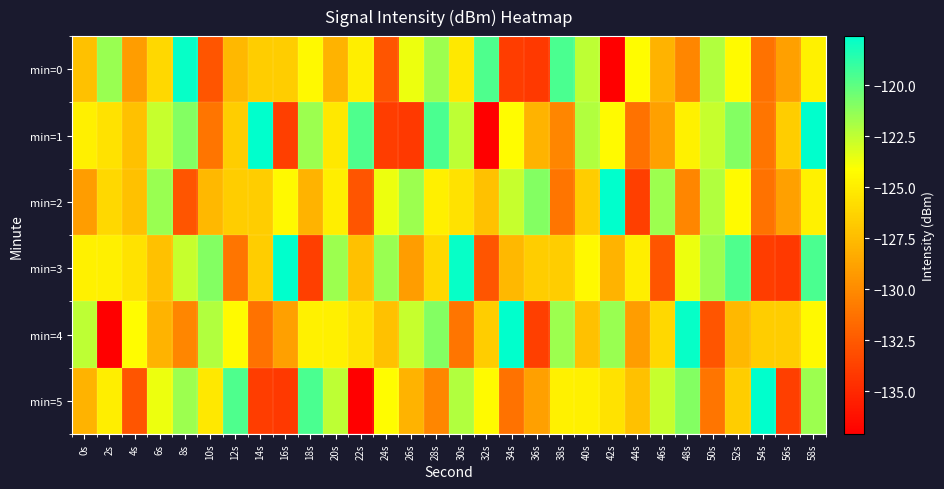

Reading left to right, what are all the values shown in this chart?

min=0: 0s=-127.2	2s=-121.5	4s=-129.1	6s=-126.1	8s=-117.8	10s=-132.7	12s=-127.7	14s=-126.6	16s=-126.6	18s=-124.4	20s=-127.9	22s=-125.0	24s=-132.7	26s=-123.6	28s=-121.6	30s=-125.3	32s=-119.6	34s=-133.9	36s=-134.2	38s=-119.6	40s=-122.4	42s=-137.1	44s=-124.2	46s=-128.0	48s=-130.2	50s=-122.1	52s=-124.3	54s=-131.3	56s=-128.9	58s=-124.8
min=1: 0s=-124.8	2s=-125.6	4s=-127.2	6s=-122.7	8s=-121.0	10s=-131.1	12s=-126.6	14s=-117.7	16s=-133.9	18s=-121.6	20s=-125.3	22s=-119.6	24s=-133.9	26s=-134.2	28s=-119.6	30s=-122.4	32s=-137.1	34s=-124.2	36s=-128.0	38s=-130.2	40s=-122.1	42s=-124.3	44s=-131.3	46s=-128.9	48s=-124.8	50s=-122.7	52s=-121.0	54s=-131.1	56s=-126.6	58s=-117.7
min=2: 0s=-129.1	2s=-126.1	4s=-127.2	6s=-121.5	8s=-132.7	10s=-127.7	12s=-126.6	14s=-126.6	16s=-124.4	18s=-127.9	20s=-125.0	22s=-132.7	24s=-123.6	26s=-121.6	28s=-124.8	30s=-125.6	32s=-127.2	34s=-122.7	36s=-121.0	38s=-131.1	40s=-126.6	42s=-117.7	44s=-133.9	46s=-121.6	48s=-130.2	50s=-122.1	52s=-124.3	54s=-131.3	56s=-128.9	58s=-124.8
min=3: 0s=-124.8	2s=-124.8	4s=-125.6	6s=-127.2	8s=-122.7	10s=-121.0	12s=-131.1	14s=-126.6	16s=-117.7	18s=-133.9	20s=-121.6	22s=-127.2	24s=-121.5	26s=-129.1	28s=-126.1	30s=-117.8	32s=-132.7	34s=-127.7	36s=-126.6	38s=-126.6	40s=-124.4	42s=-127.9	44s=-125.0	46s=-132.7	48s=-123.6	50s=-121.6	52s=-119.6	54s=-133.9	56s=-134.2	58s=-119.6
min=4: 0s=-122.4	2s=-137.1	4s=-124.2	6s=-128.0	8s=-130.2	10s=-122.1	12s=-124.3	14s=-131.3	16s=-128.9	18s=-124.8	20s=-124.8	22s=-125.6	24s=-127.2	26s=-122.7	28s=-121.0	30s=-131.1	32s=-126.6	34s=-117.7	36s=-133.9	38s=-121.6	40s=-127.2	42s=-121.5	44s=-129.1	46s=-126.1	48s=-117.8	50s=-132.7	52s=-127.7	54s=-126.6	56s=-126.6	58s=-124.4
min=5: 0s=-127.9	2s=-125.0	4s=-132.7	6s=-123.6	8s=-121.6	10s=-125.3	12s=-119.6	14s=-133.9	16s=-134.2	18s=-119.6	20s=-122.4	22s=-137.1	24s=-124.2	26s=-128.0	28s=-130.2	30s=-122.1	32s=-124.3	34s=-131.3	36s=-128.9	38s=-124.8	40s=-124.8	42s=-125.6	44s=-127.2	46s=-122.7	48s=-121.0	50s=-131.1	52s=-126.6	54s=-117.7	56s=-133.9	58s=-121.6